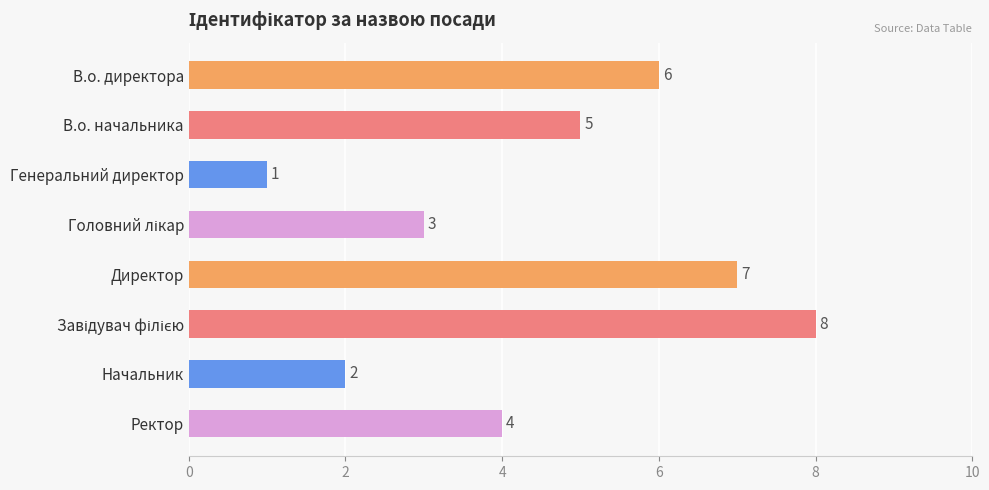

How many values are below 5?

4